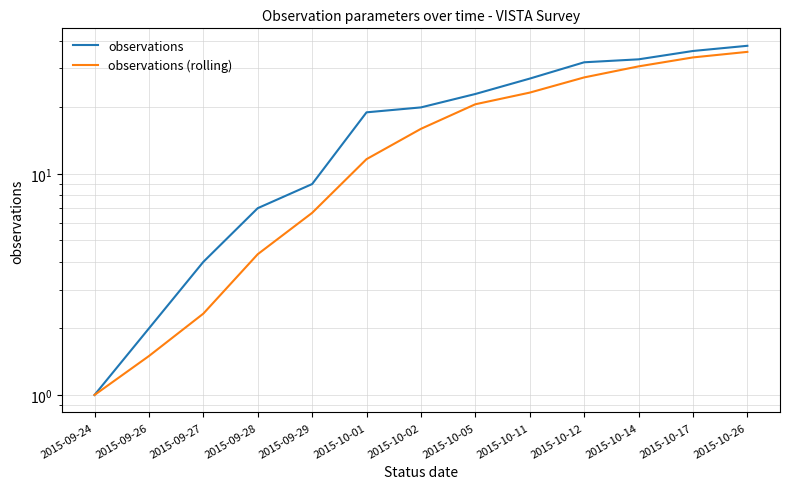

How many categories are shown in the chart?

13